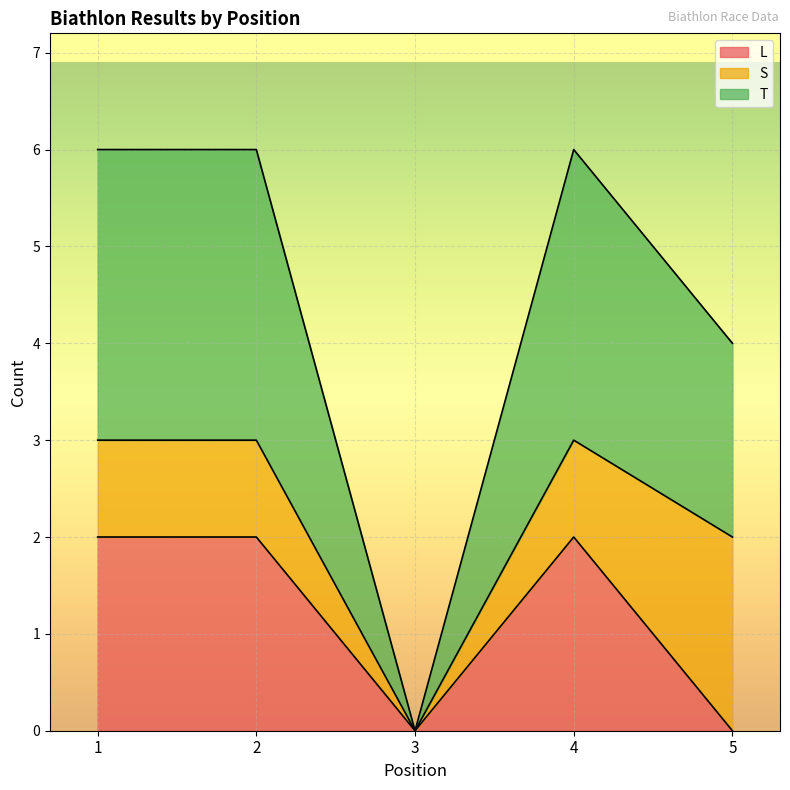

What is the greatest value displayed?

3